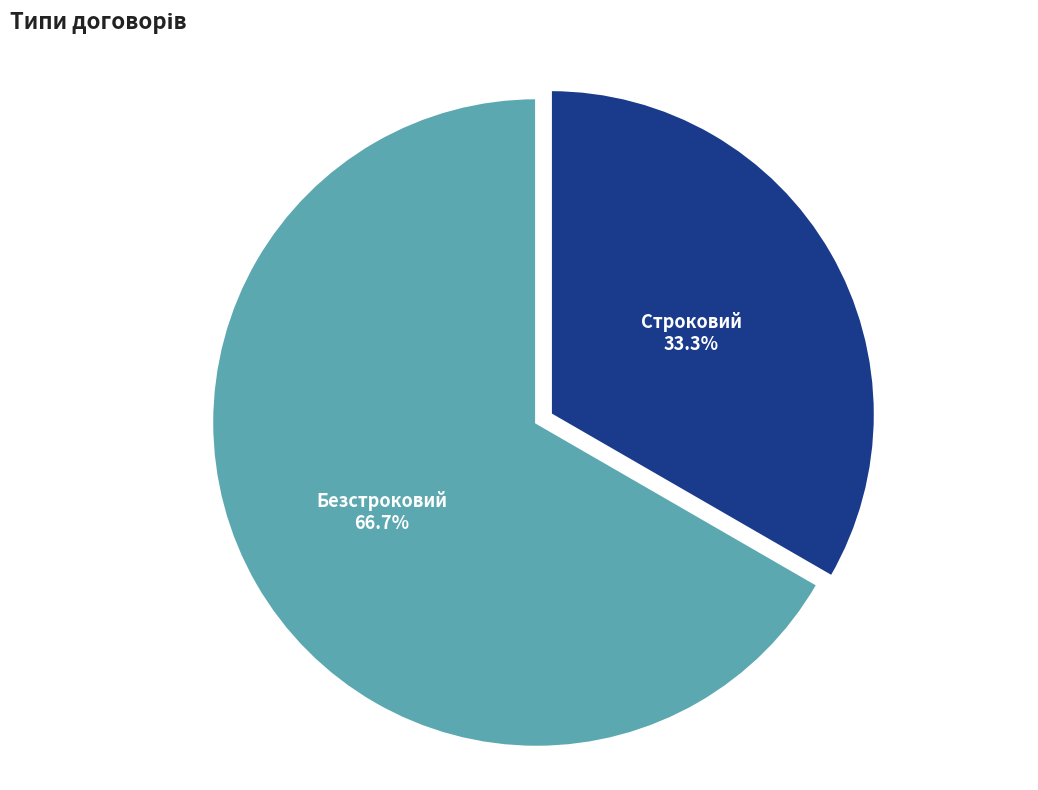

Is there any slice that represents more than half of the pie?

Yes